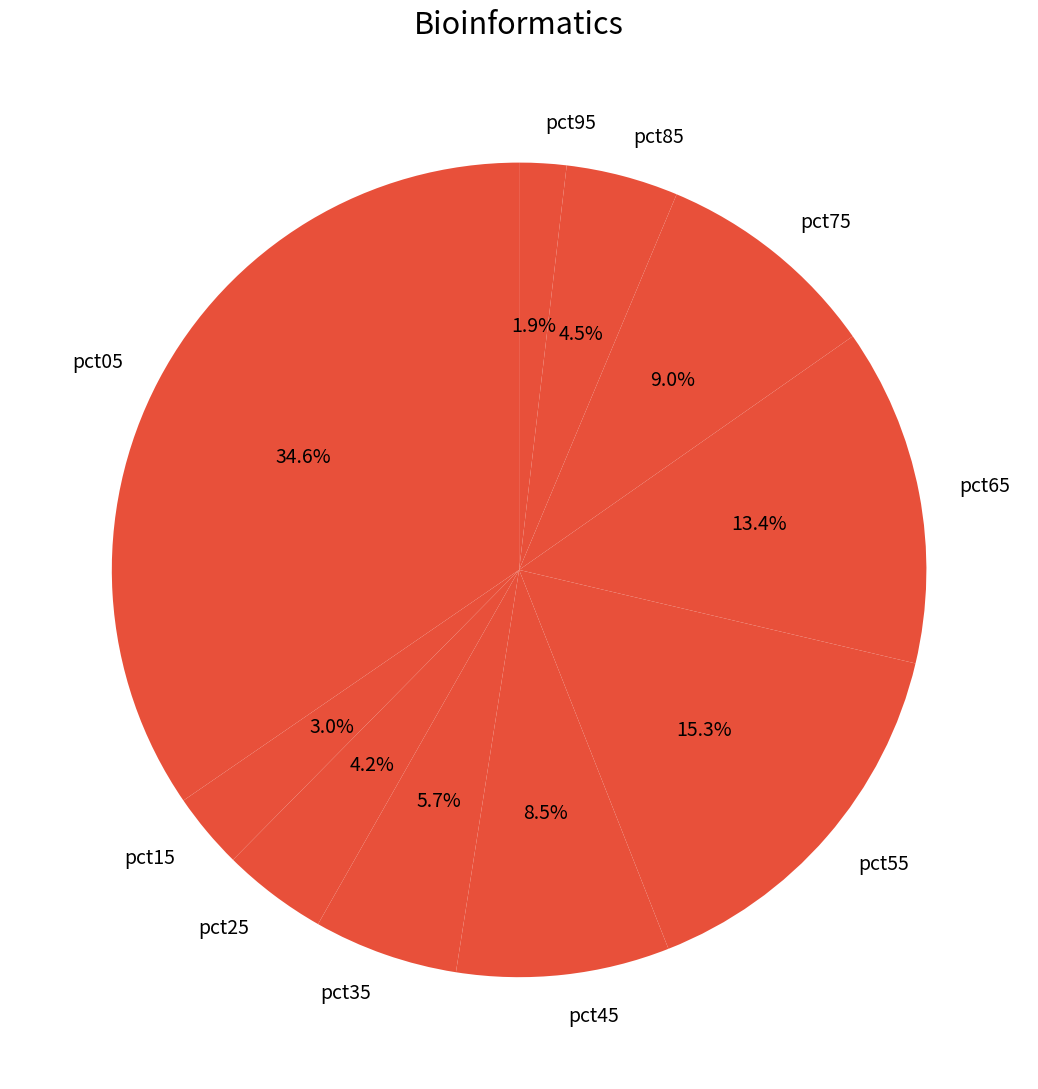

Between pct25 and pct15, which is larger?

pct25